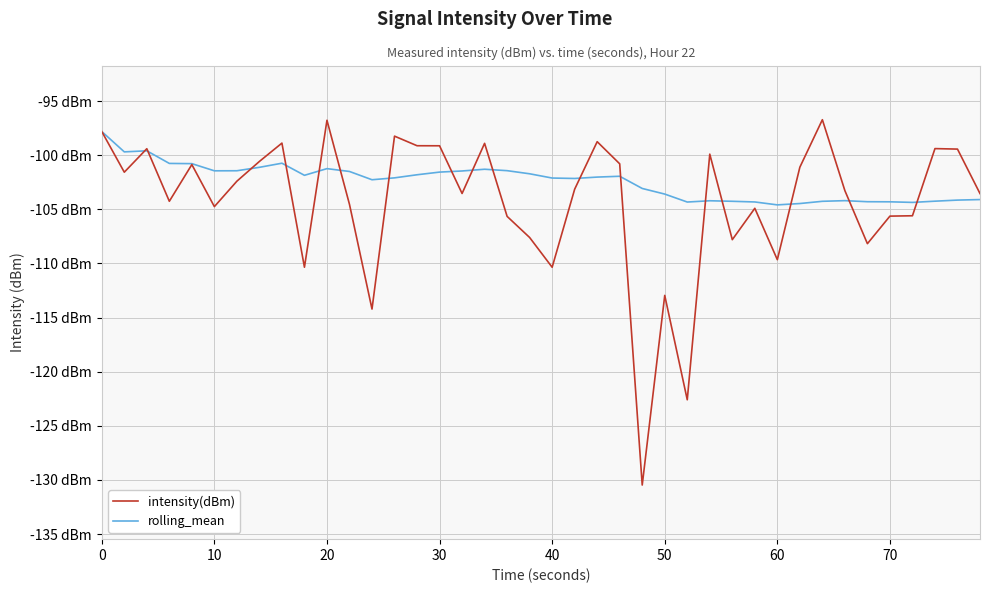

What are all the series names shown in the legend?

intensity(dBm), rolling_mean